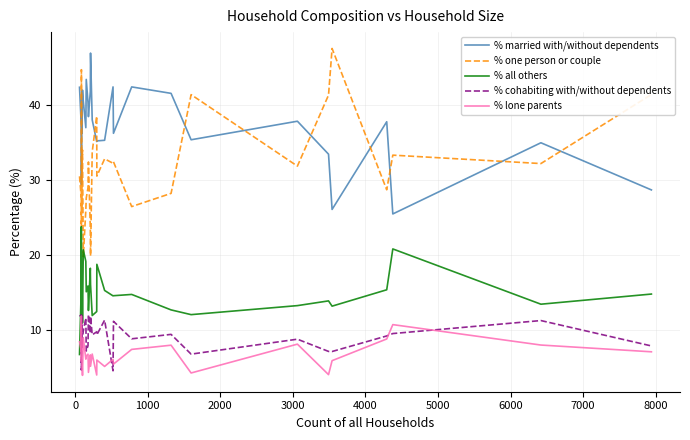

True or false: % cohabiting with/without dependents has a value of 16.4 at 15.

False